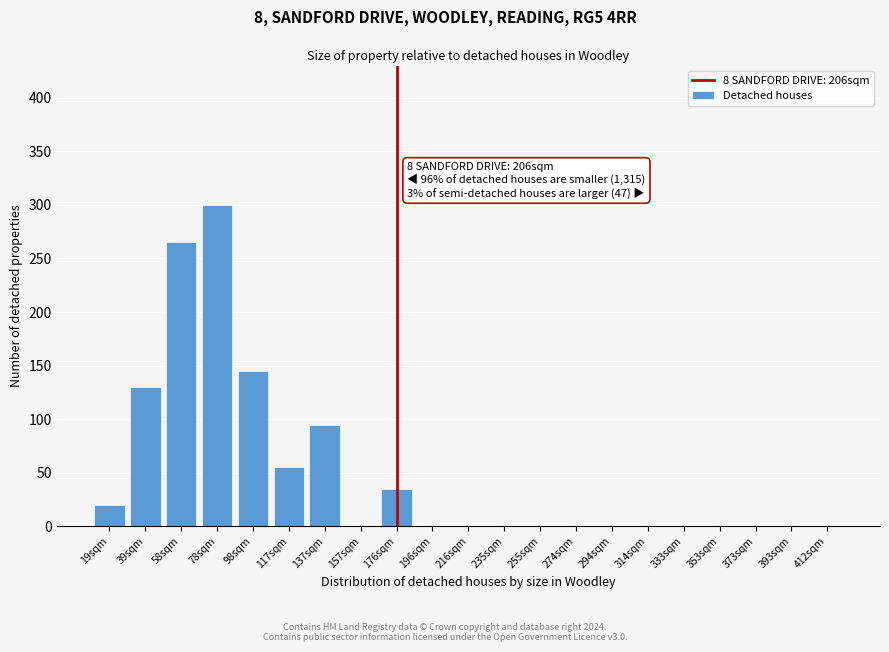

Reading left to right, what are all the values shown in this chart?

19sqm=20	39sqm=130	58sqm=265	78sqm=300	98sqm=145	117sqm=55	137sqm=95	157sqm=0	176sqm=35	196sqm=0	216sqm=0	235sqm=0	255sqm=0	274sqm=0	294sqm=0	314sqm=0	333sqm=0	353sqm=0	373sqm=0	393sqm=0	412sqm=0